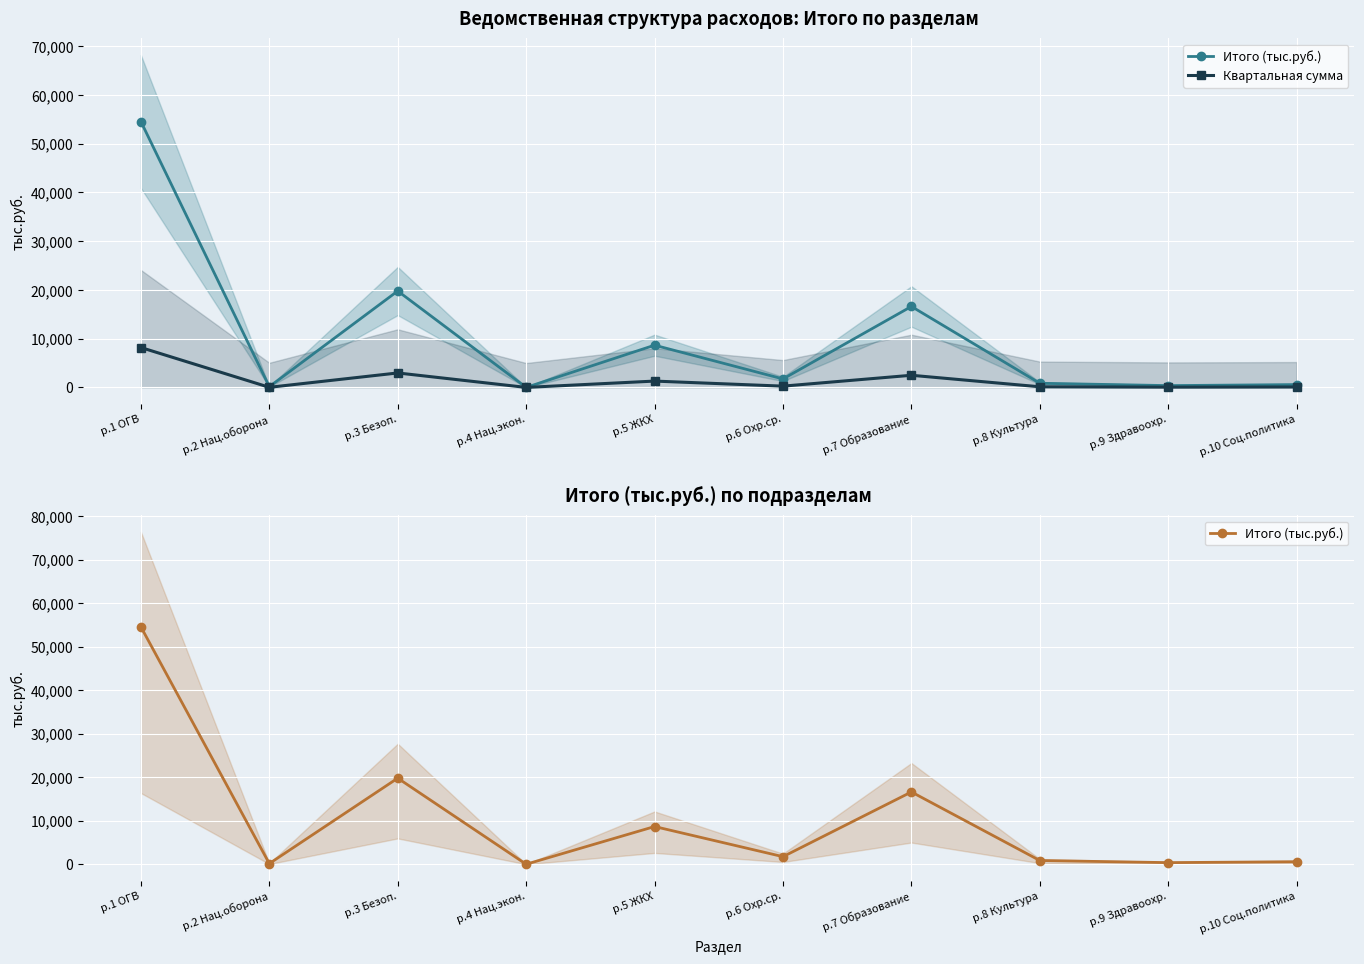

What is the minimum value shown in the chart?

0.6